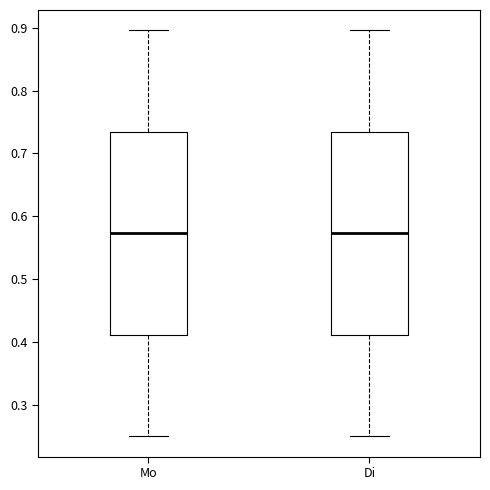

Reading left to right, transcribe this box plot: for each box, give where its median line is, the range the box spans, and where its two whiskers end, as read against the y-axis. The values are not printed on the chart, so give them approximately, as read against the axis.

Mo: median 0.57, box 0.41 to 0.73, whiskers 0.25 to 0.90
Di: median 0.57, box 0.41 to 0.73, whiskers 0.25 to 0.90